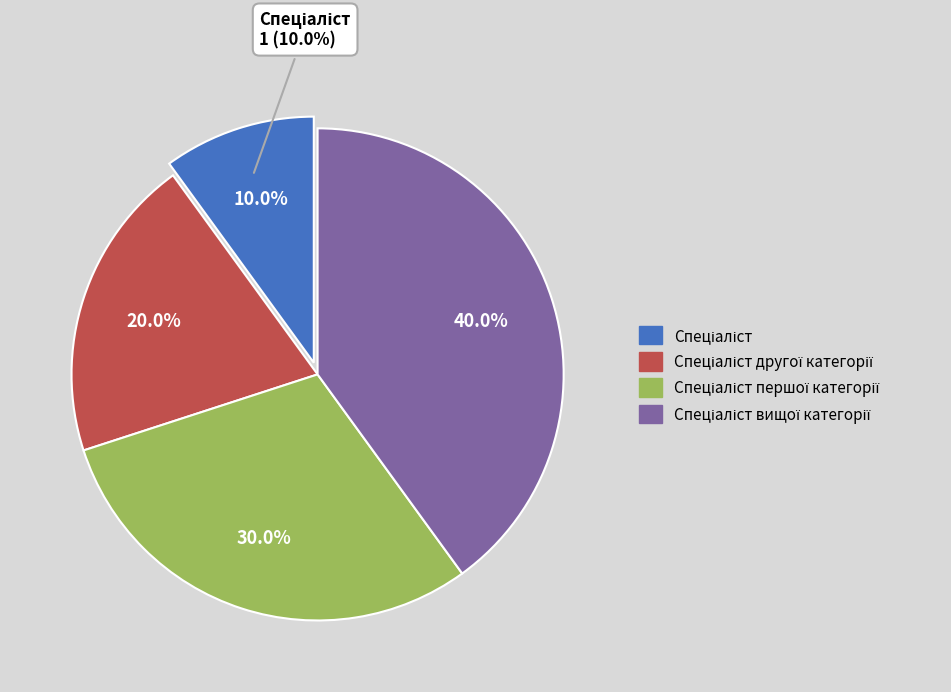

Rank the categories by value from lowest to highest.

Спеціаліст, Спеціаліст другої категорії, Спеціаліст першої категорії, Спеціаліст вищої категорії